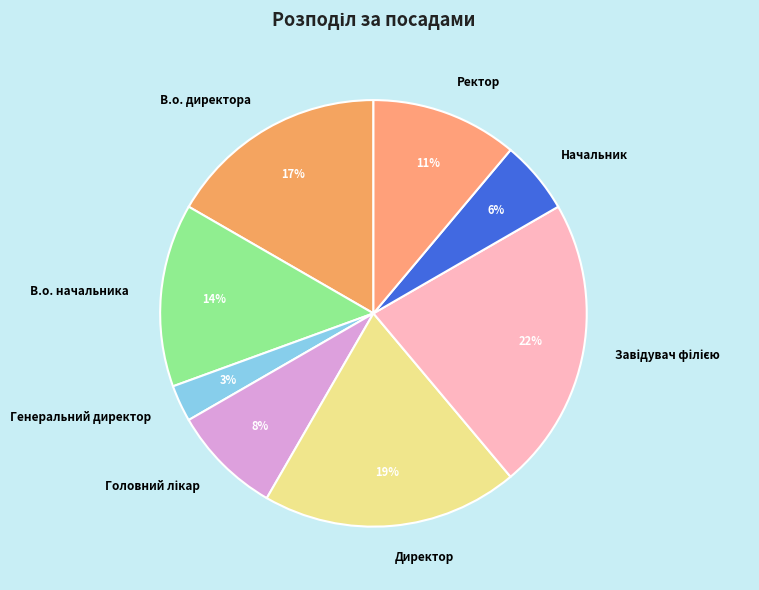

Is Директор the majority of the pie?

No